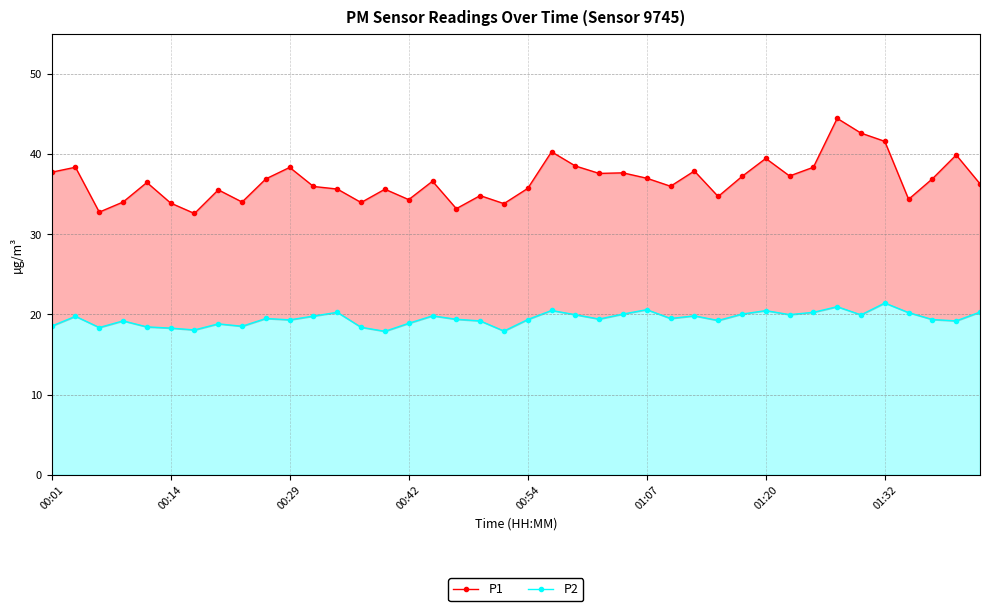

Rank the series by their average value, from highest to lowest.

P1, P2